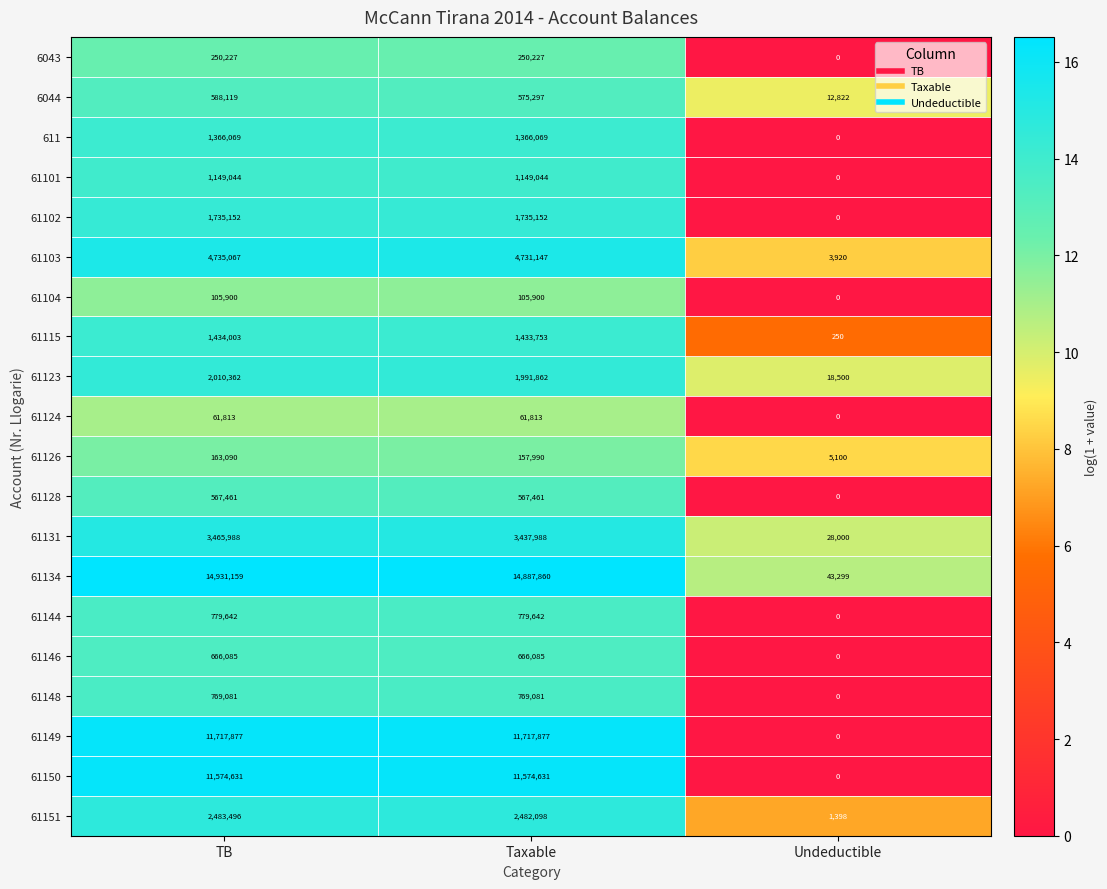

At which category is the sum across all series the highest?

TB